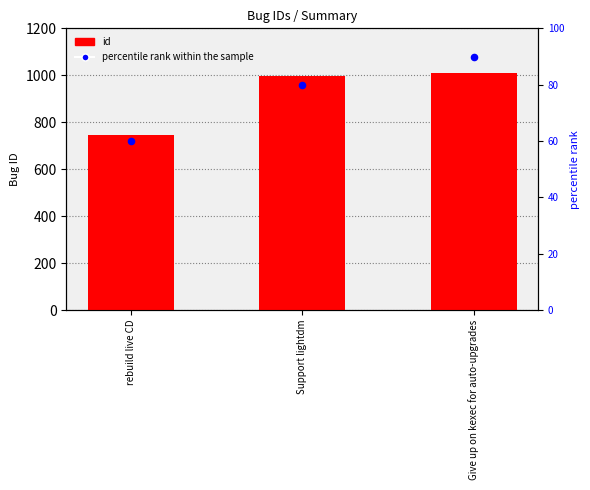

At which category is the sum across all series the highest?

Give up on kexec for auto-upgrades